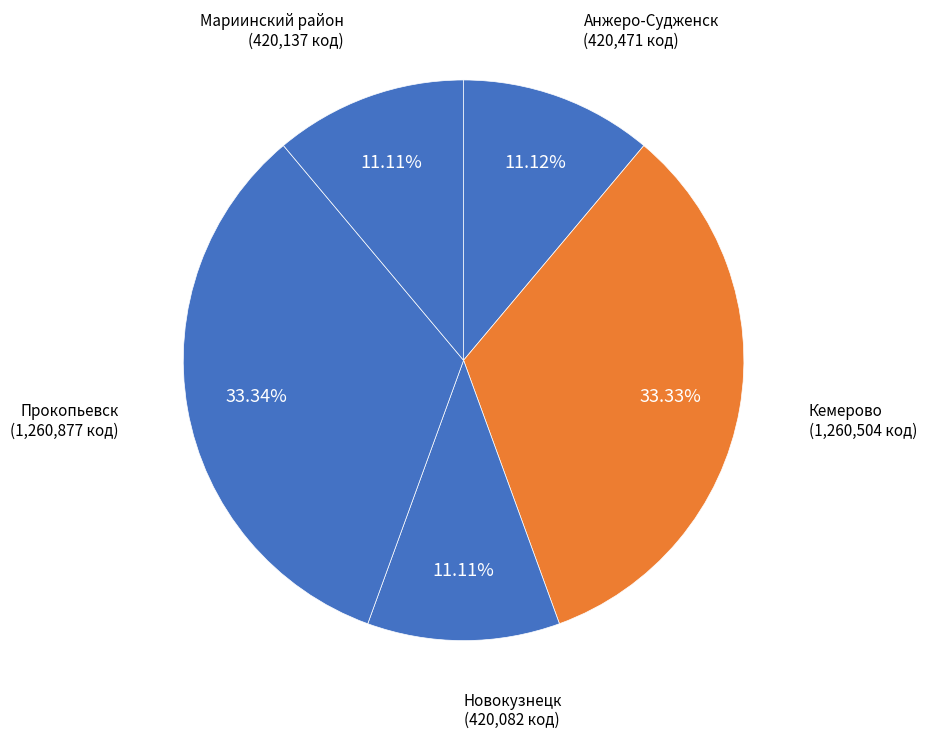

True or false: Кемерово accounts for 9% of the total.

False